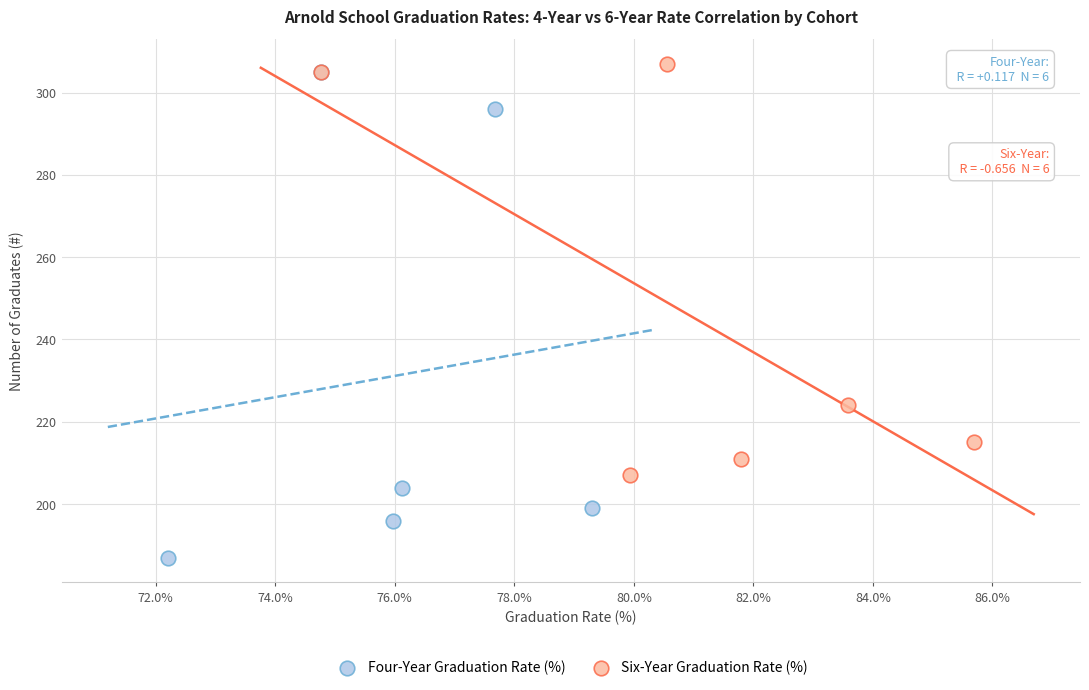

Which series contains the lowest Y value?

Four-Year Graduation Rate (%)